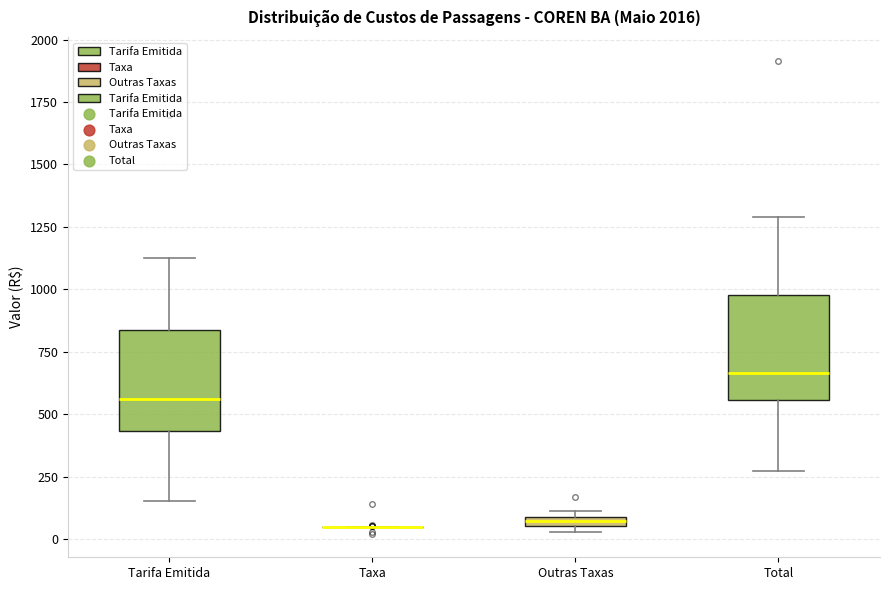

Where is the lower edge of the box for Outras Taxas on the y-axis? The values are not printed on the chart, so give them approximately, as read against the axis.

50